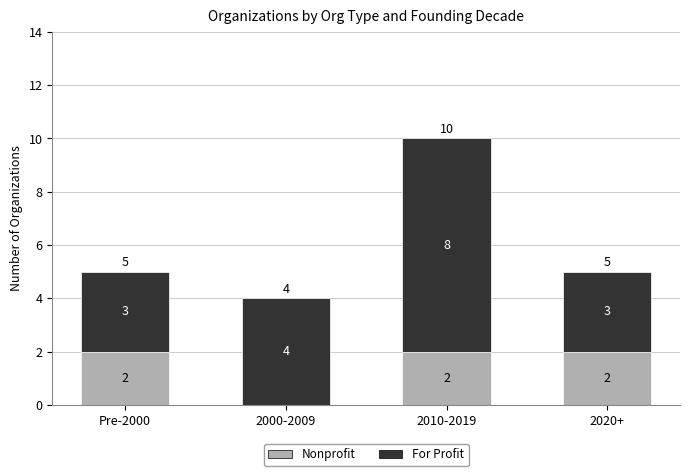

What is the average value of the Nonprofit series?

2